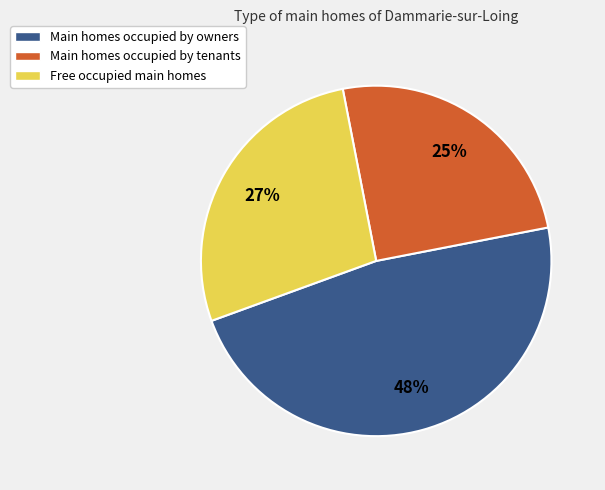

Do Main homes occupied by owners and Free occupied main homes together represent more than half of the pie?

Yes